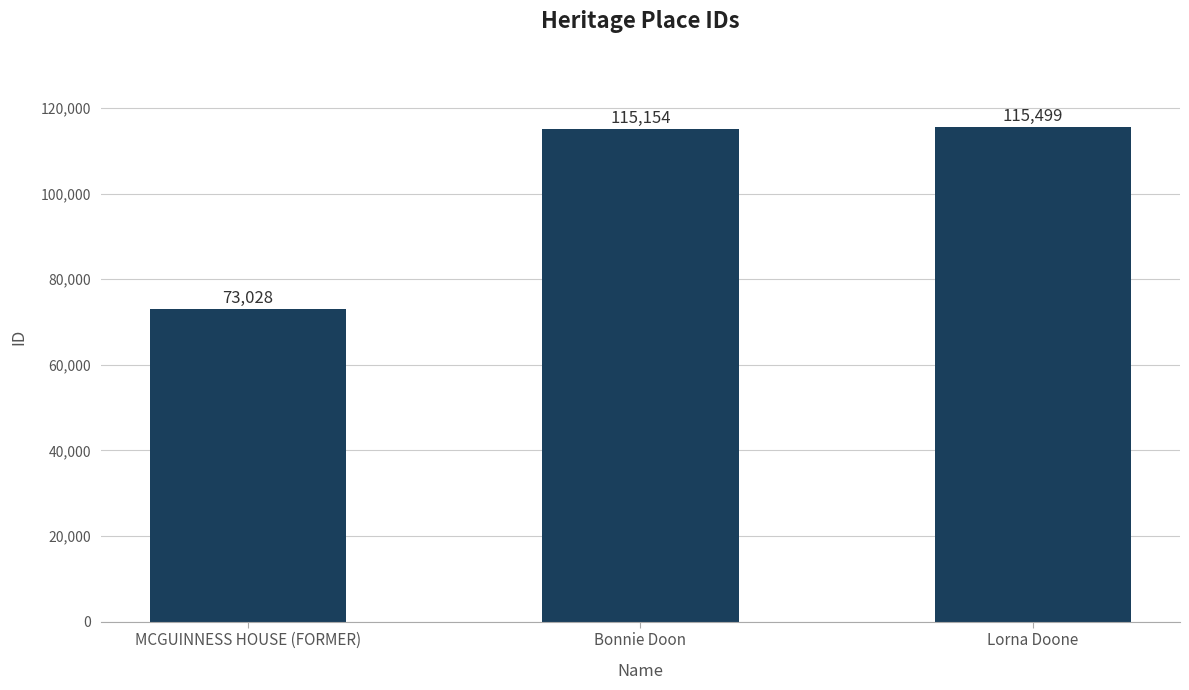

Does the chart contain any negative values?

No